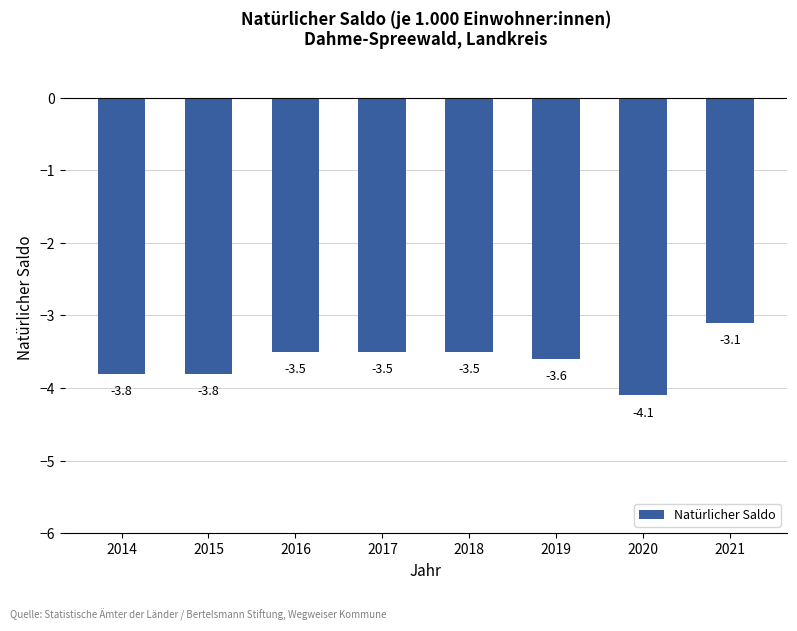

Read the value at 2014.

-3.8